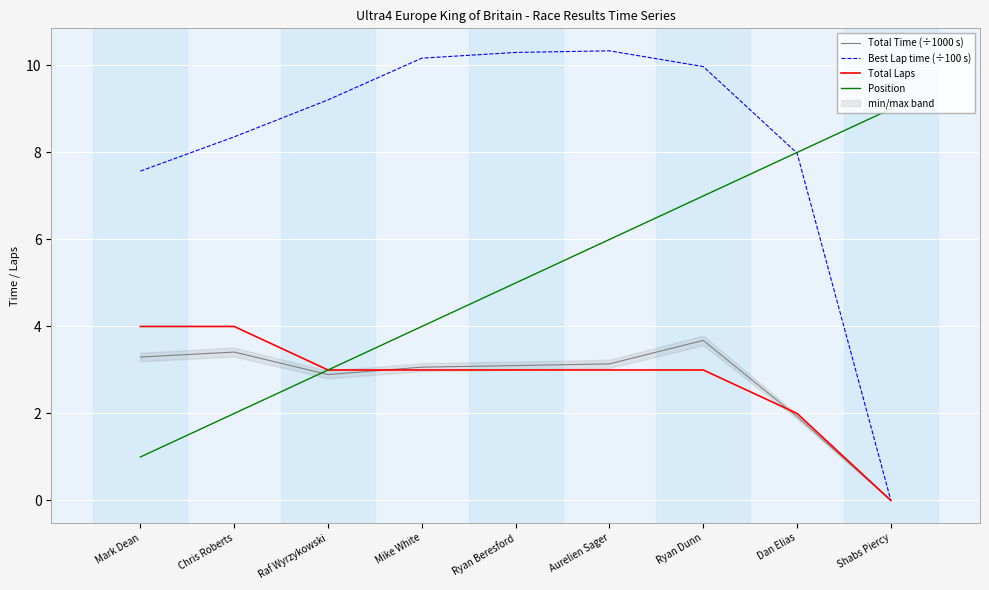

At which label does Best Lap time (÷100 s) reach its minimum?

Shabs Piercy